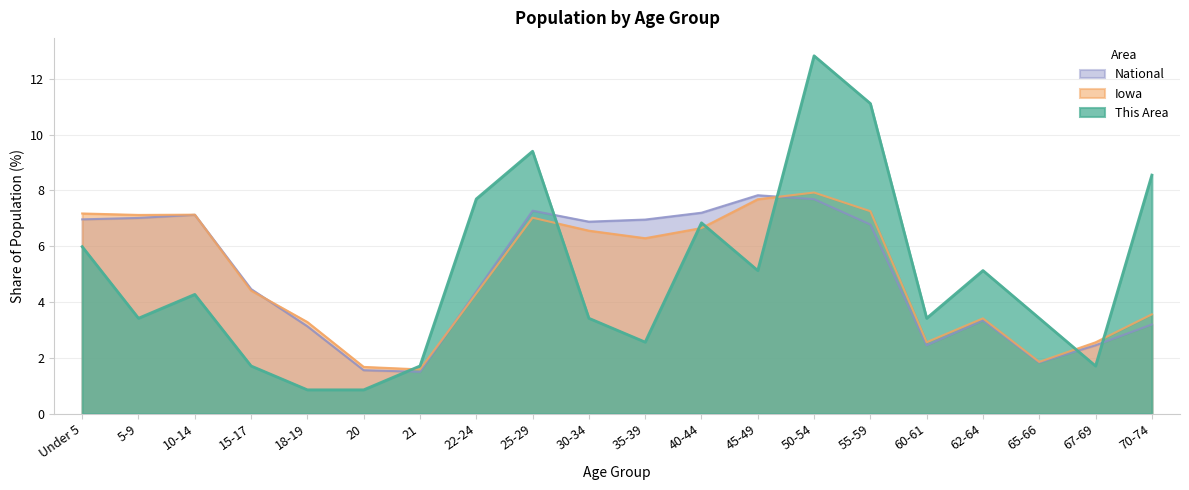

Where do Iowa and This Area first cross each other?

20 and 21